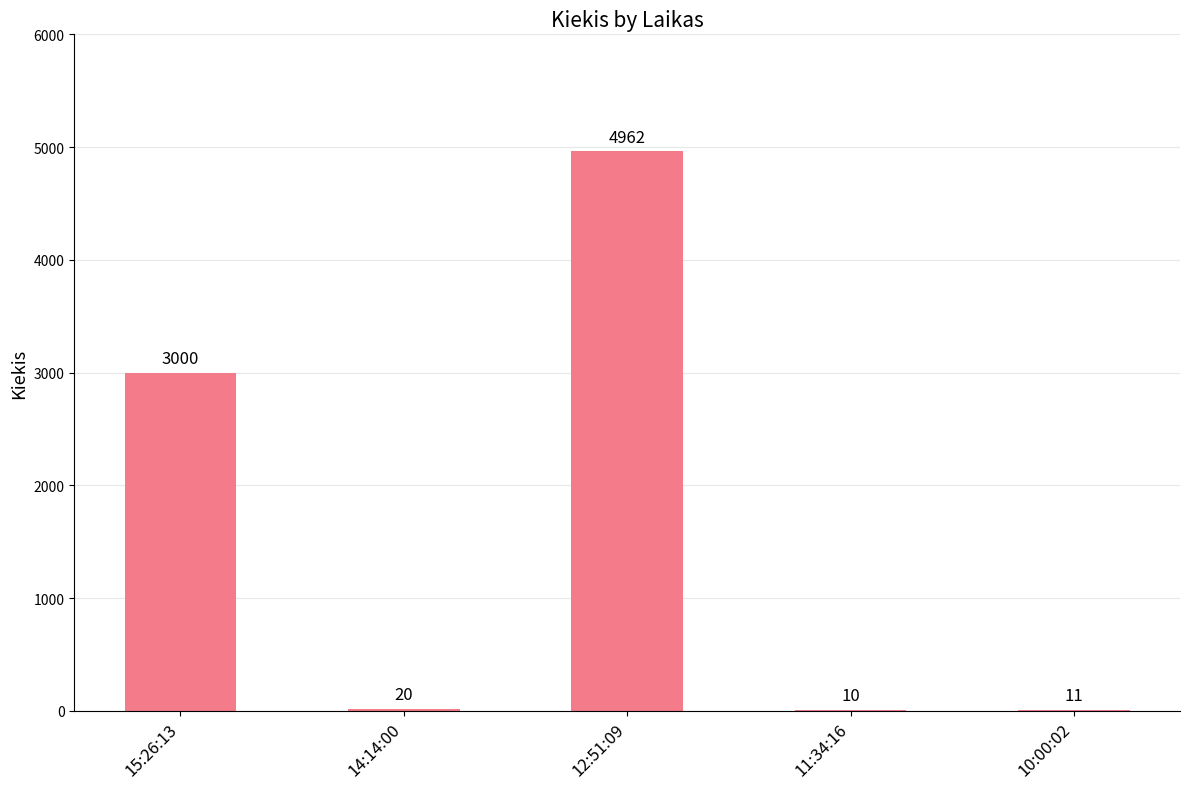

How many distinct data groups are displayed?

1